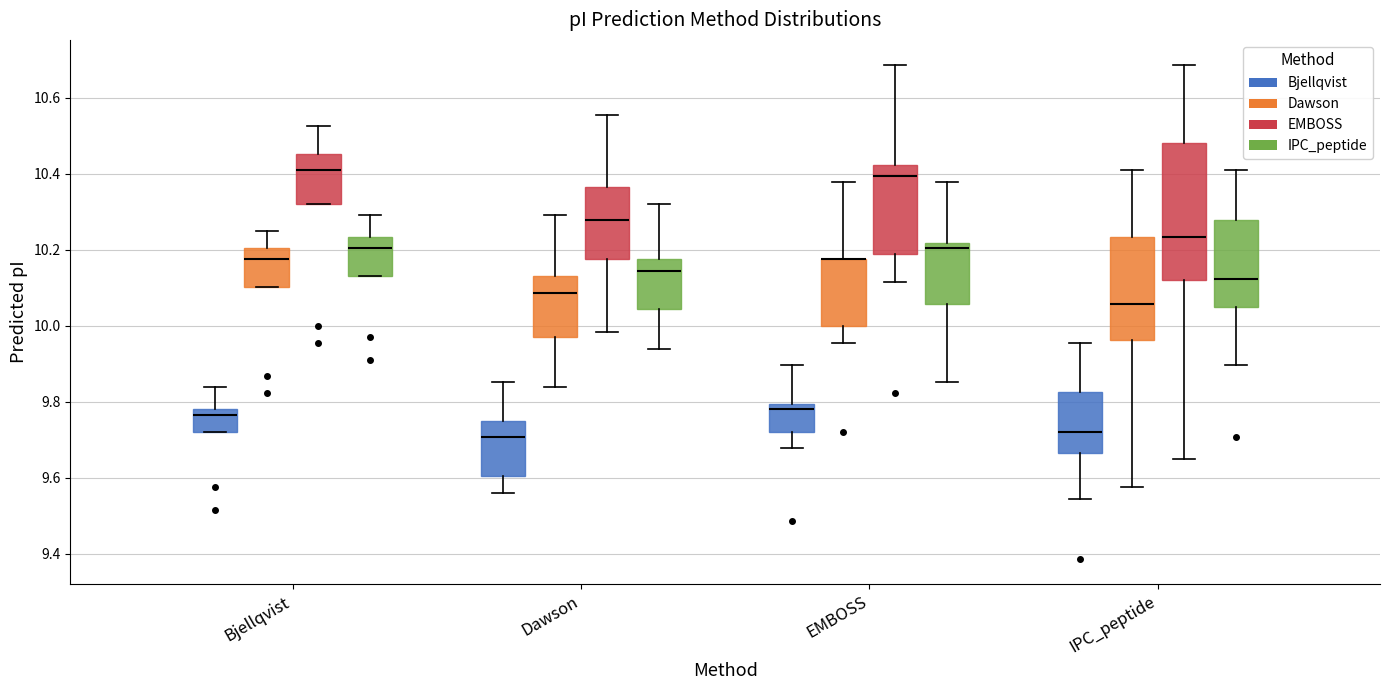

Comparing the boxes themselves (not the whiskers), which one is the tallest?

IPC_peptide (EMBOSS)